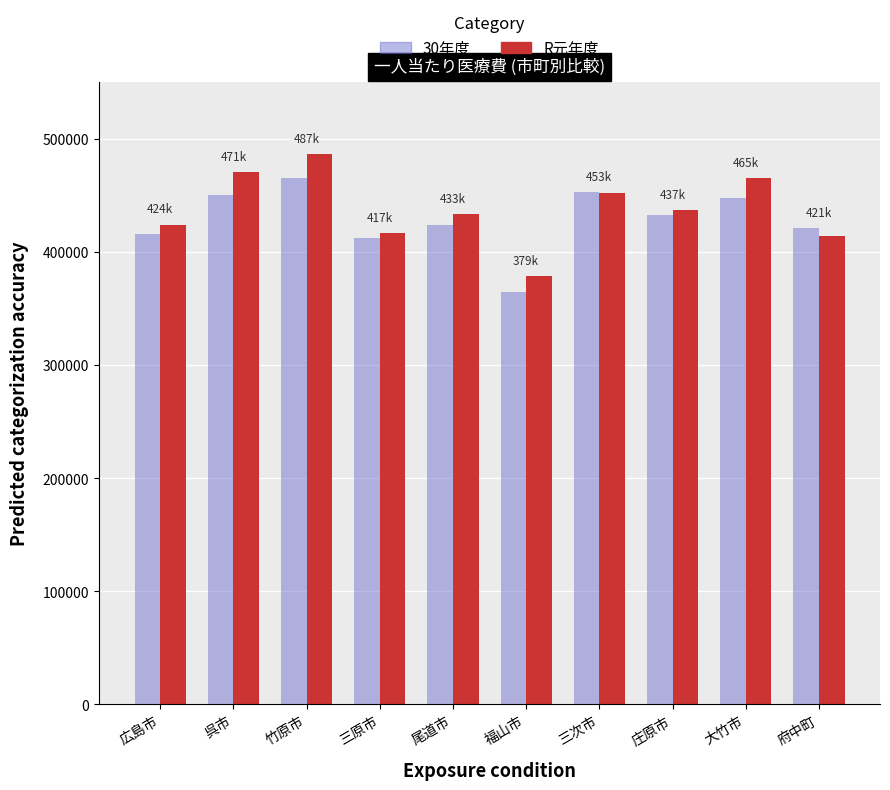

What is the label of the 3rd bar from the left?

竹原市